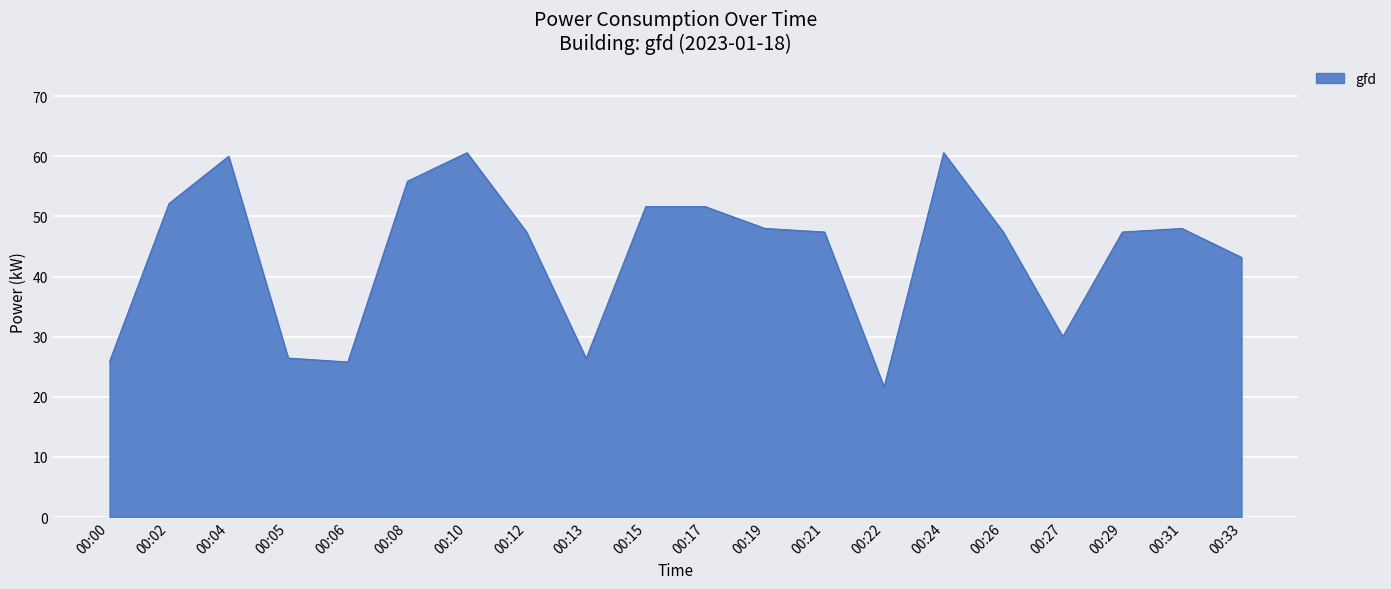

The value at 00:33 is 64.5. True or false?

False